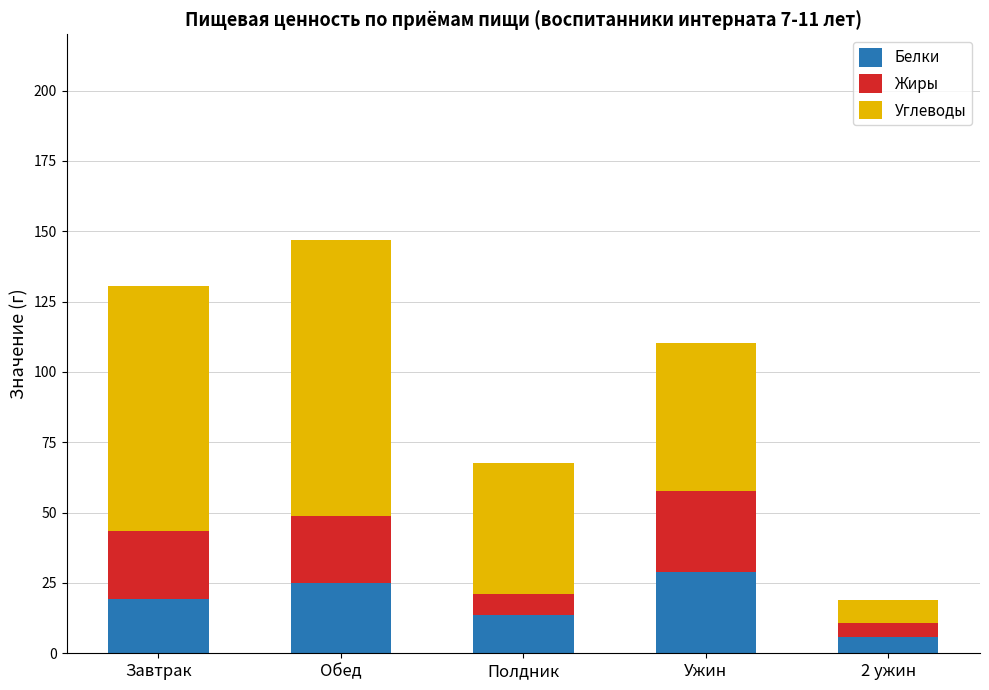

What is the sum of the Белки values at 2 ужин and Обед?

30.7